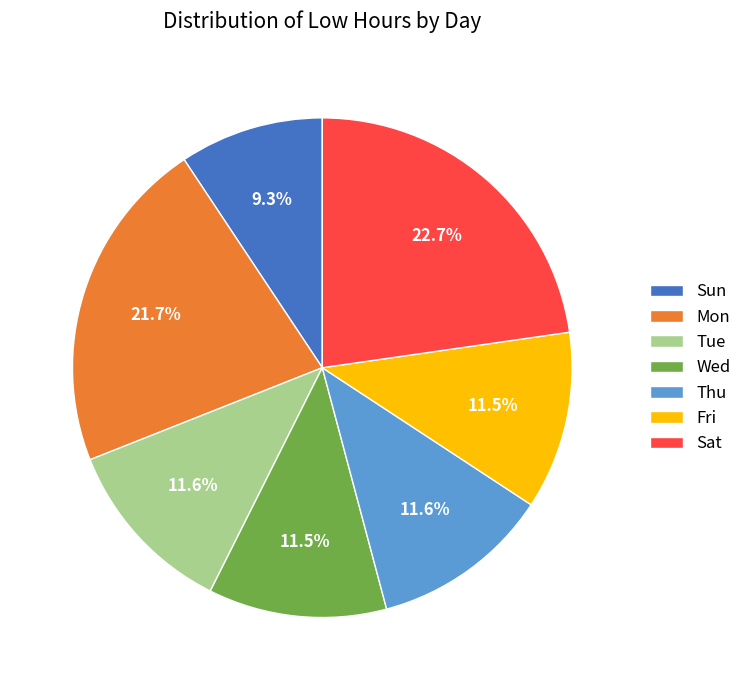

Between Sat and Fri, which is larger?

Sat